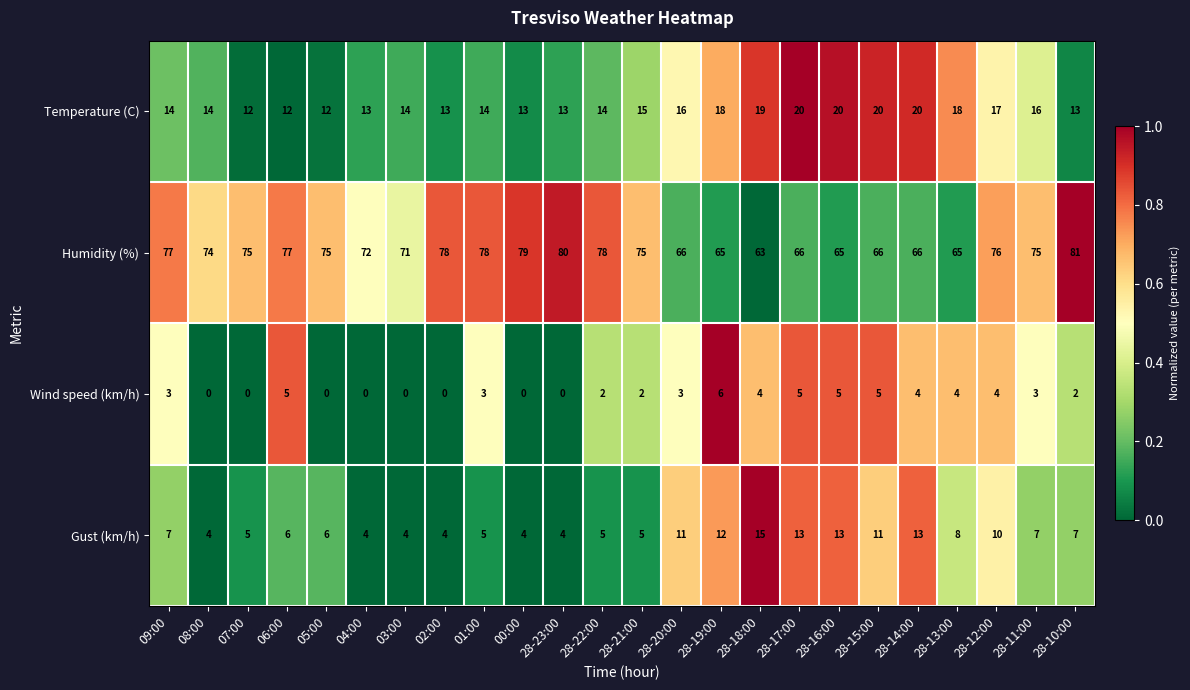

The value of Gust (km/h) at 28-11:00 is 7. True or false?

True